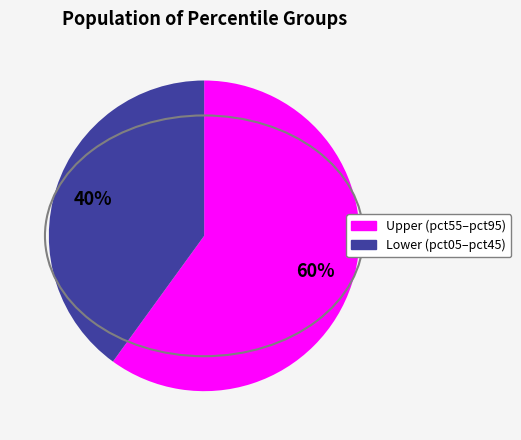

To the nearest percent, what is the difference between the largest and smallest slice percentages?

20%